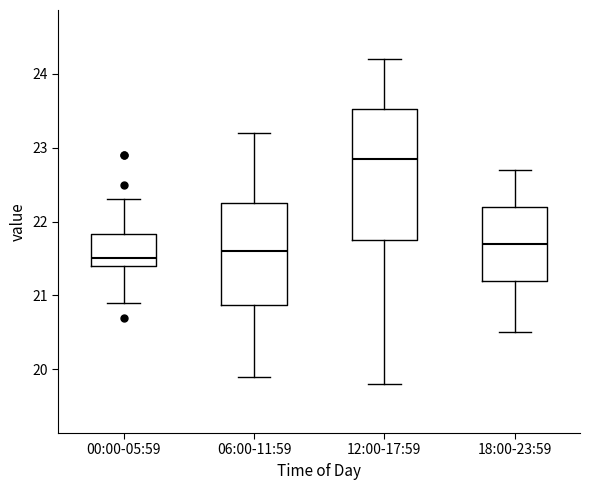

Reading left to right, transcribe this box plot: for each box, give where its median line is, the range the box spans, and where its two whiskers end, as read against the y-axis. The values are not printed on the chart, so give them approximately, as read against the axis.

00:00-05:59: median 21.5, box 21.4 to 21.8, whiskers 20.9 to 22.3
06:00-11:59: median 21.6, box 20.9 to 22.3, whiskers 19.9 to 23.2
12:00-17:59: median 22.9, box 21.8 to 23.5, whiskers 19.8 to 24.2
18:00-23:59: median 21.7, box 21.2 to 22.2, whiskers 20.5 to 22.7